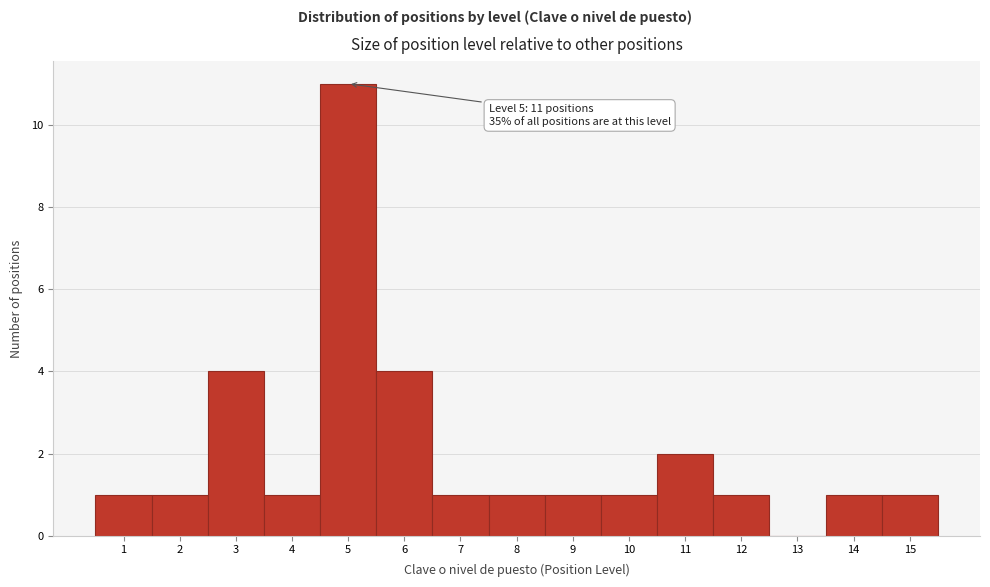

Which range on the x-axis has the tallest bar?

4.5 to 5.5